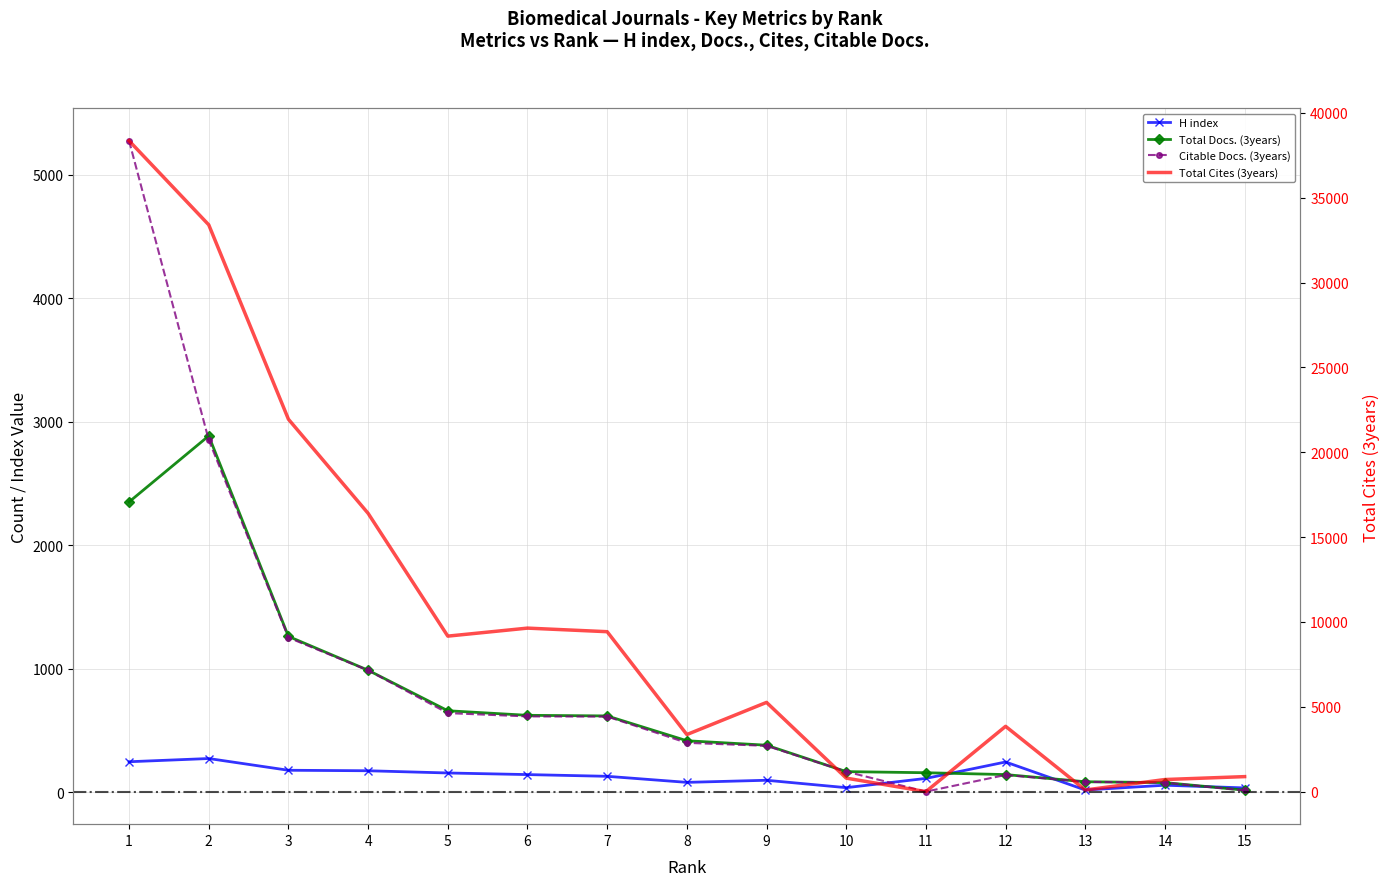

At which label does Total Docs. (3years) reach its minimum?

15